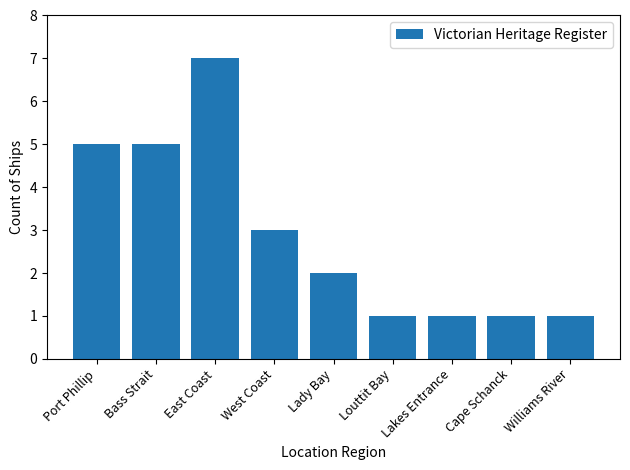

Read the value at Cape Schanck.

1